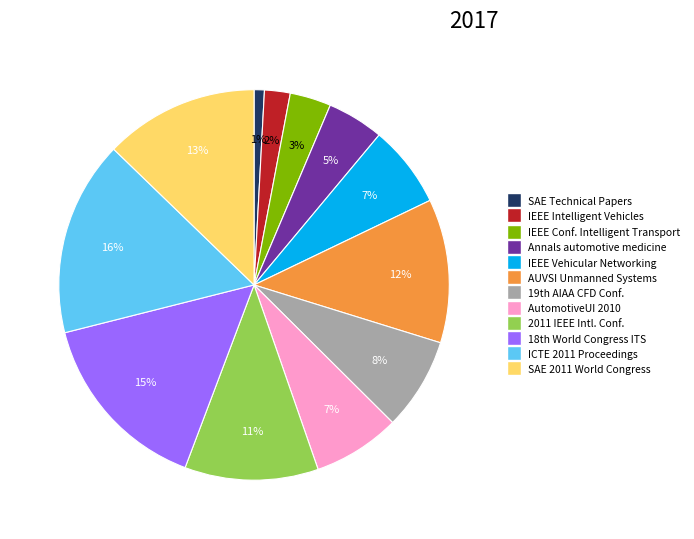

To the nearest percent, what is the difference between the largest and smallest slice percentages?

15%